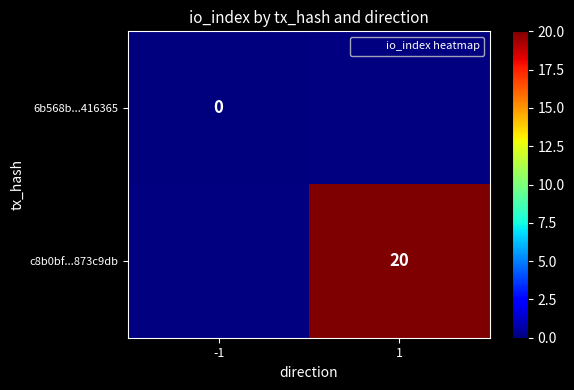

Is the value of 6b568b...416365 at -1 greater than the value of c8b0bf...873c9db at -1?

No